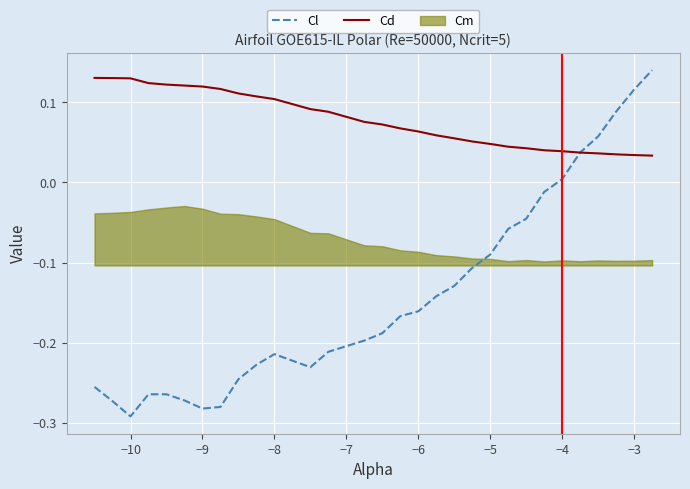

Which category has the lowest value in the Cl series?

−10